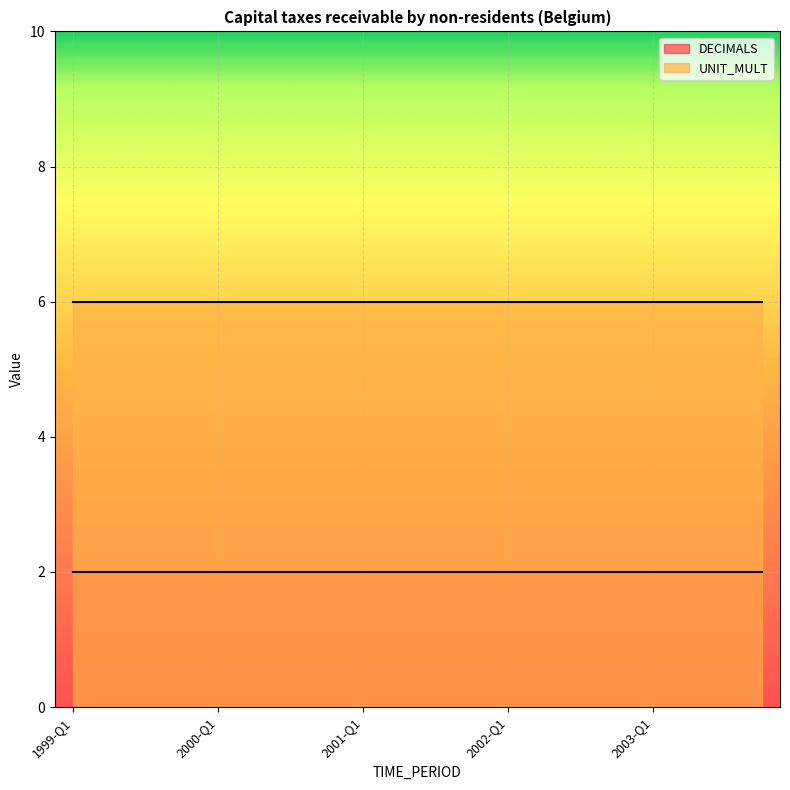

List the labels in order of UNIT_MULT value, smallest first.

1999-Q1, 1999-Q2, 1999-Q3, 1999-Q4, 2000-Q1, 2000-Q2, 2000-Q3, 2000-Q4, 2001-Q1, 2001-Q2, 2001-Q3, 2001-Q4, 2002-Q1, 2002-Q2, 2002-Q3, 2002-Q4, 2003-Q1, 2003-Q2, 2003-Q3, 2003-Q4